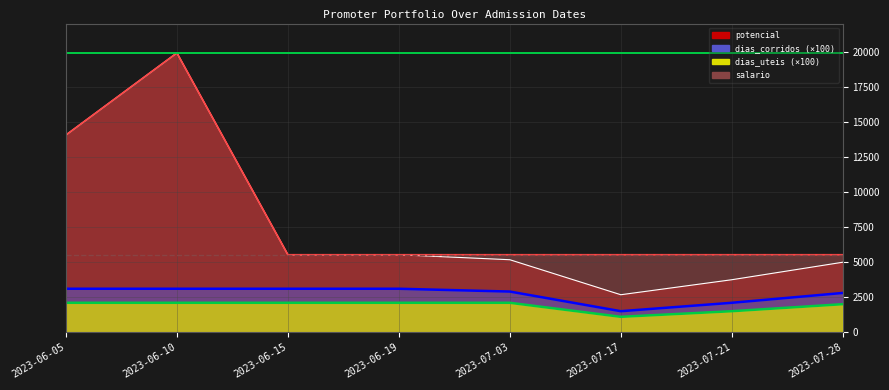

What is the average value of the salario series?

8388.7